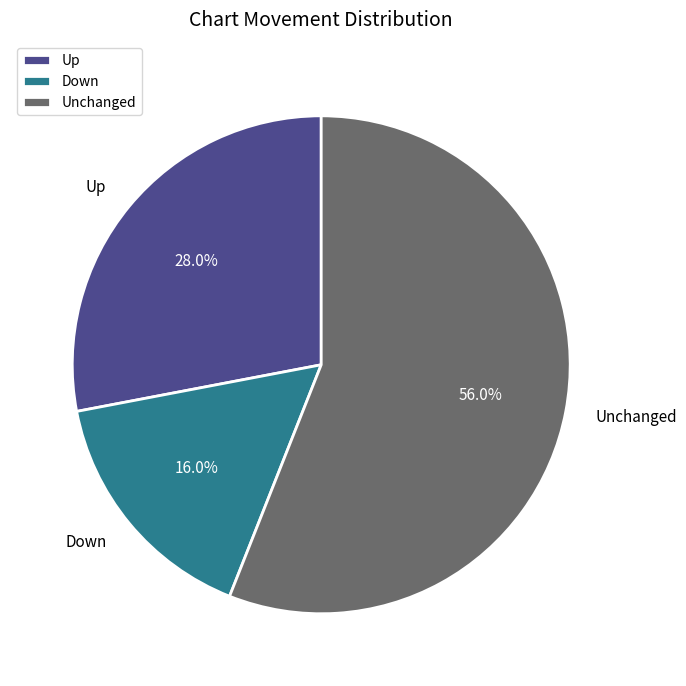

What is the largest slice in the pie chart?

Unchanged